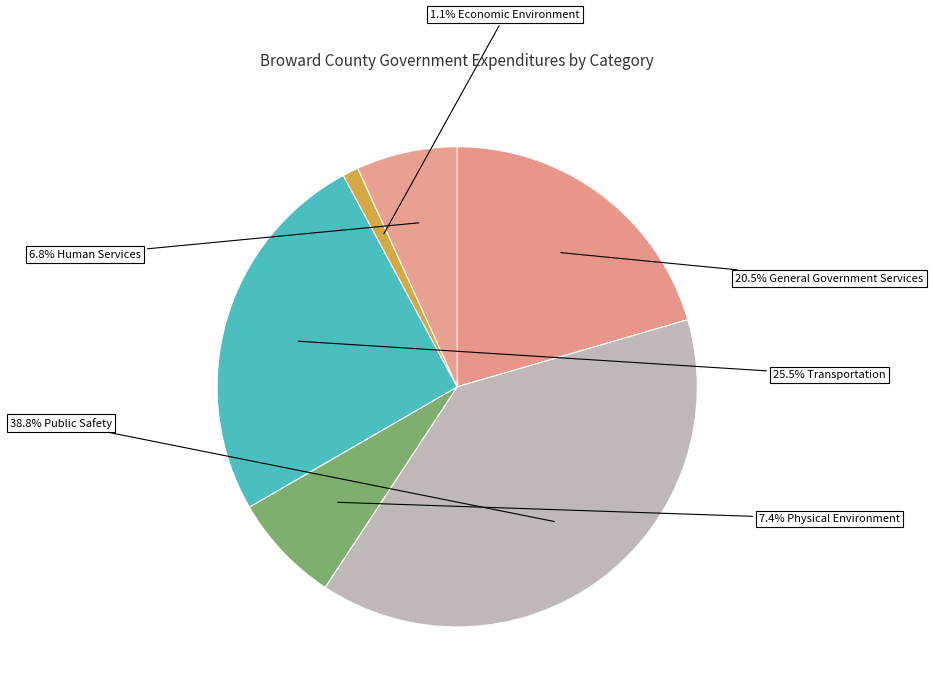

How many slices are in this pie chart?

6